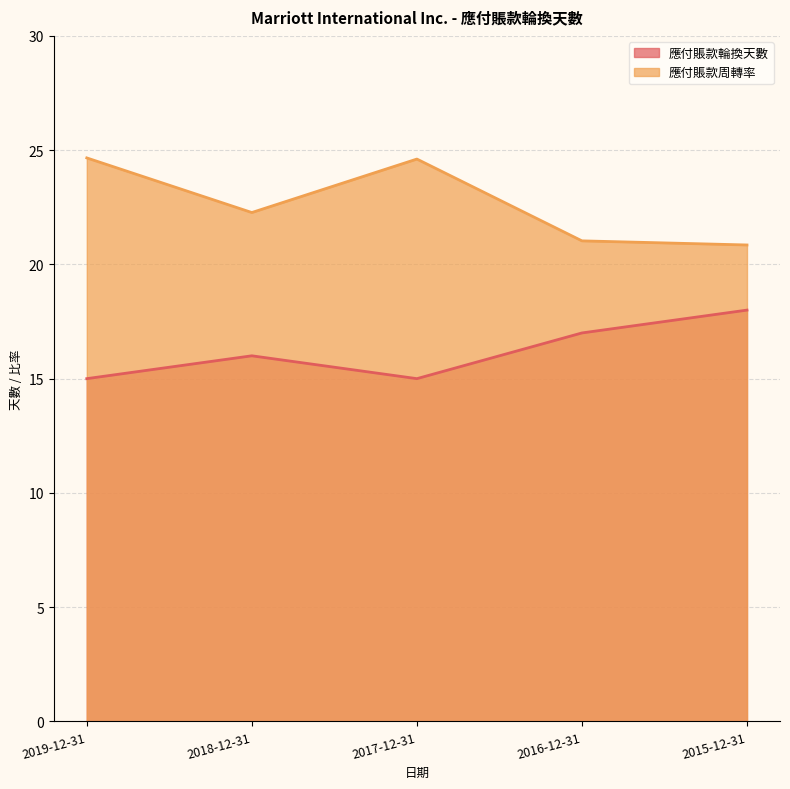

What is the total value across all series at 2016-12-31?

38.0